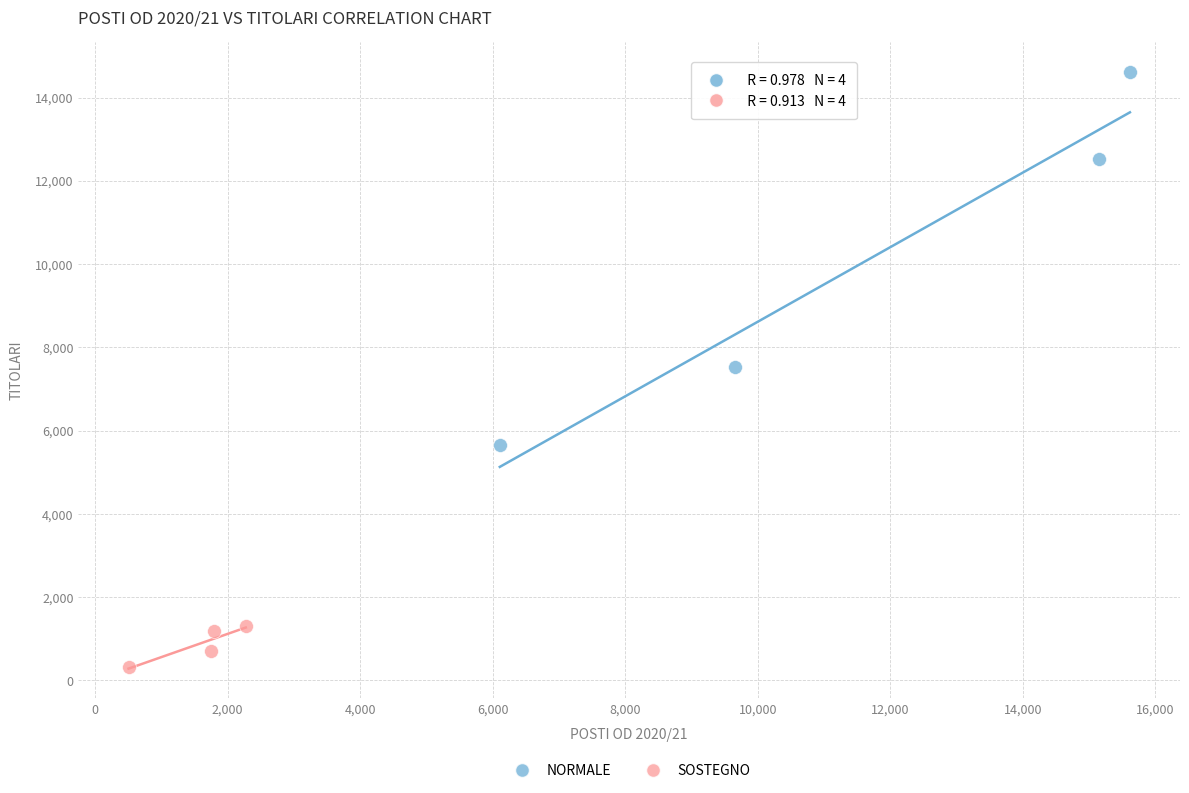

What are all the series names shown in the legend?

NORMALE, SOSTEGNO